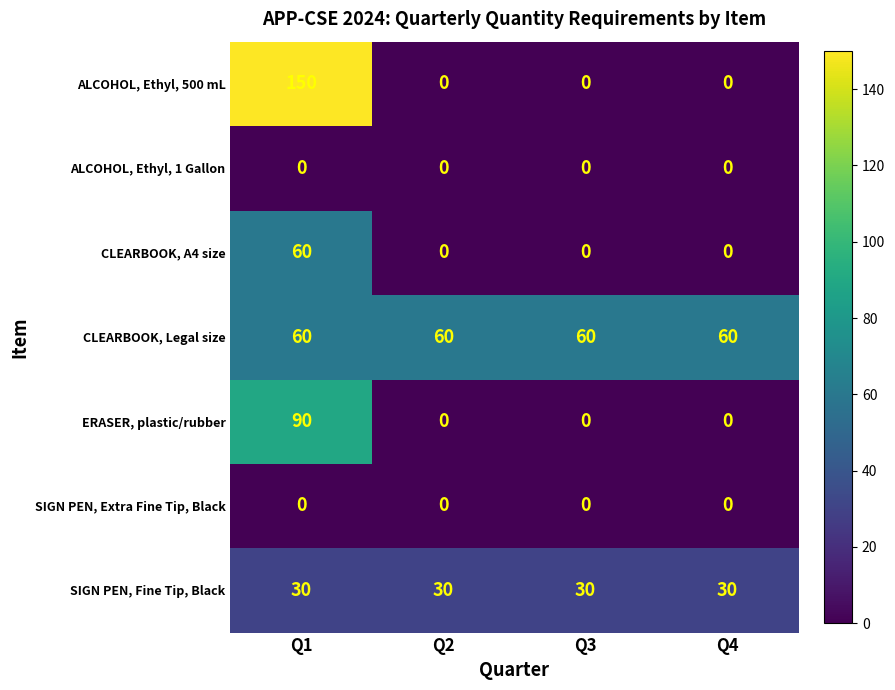

Which series has the largest total across all categories?

CLEARBOOK, Legal size